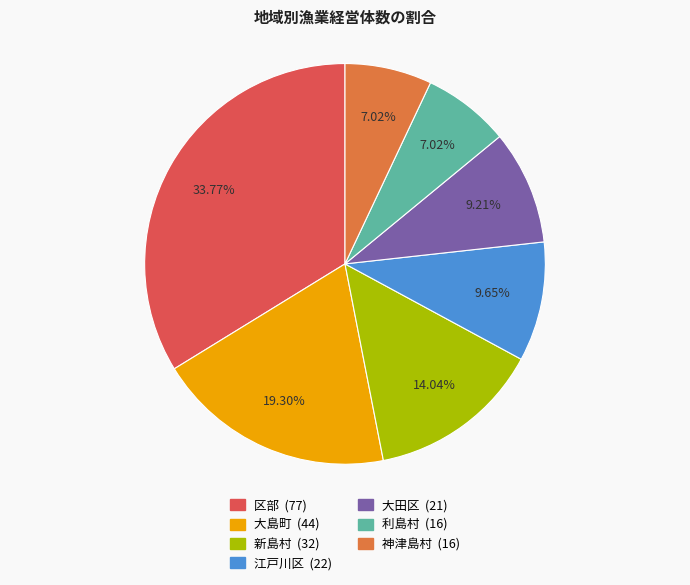

To the nearest percent, what portion does 神津島村 represent?

7%